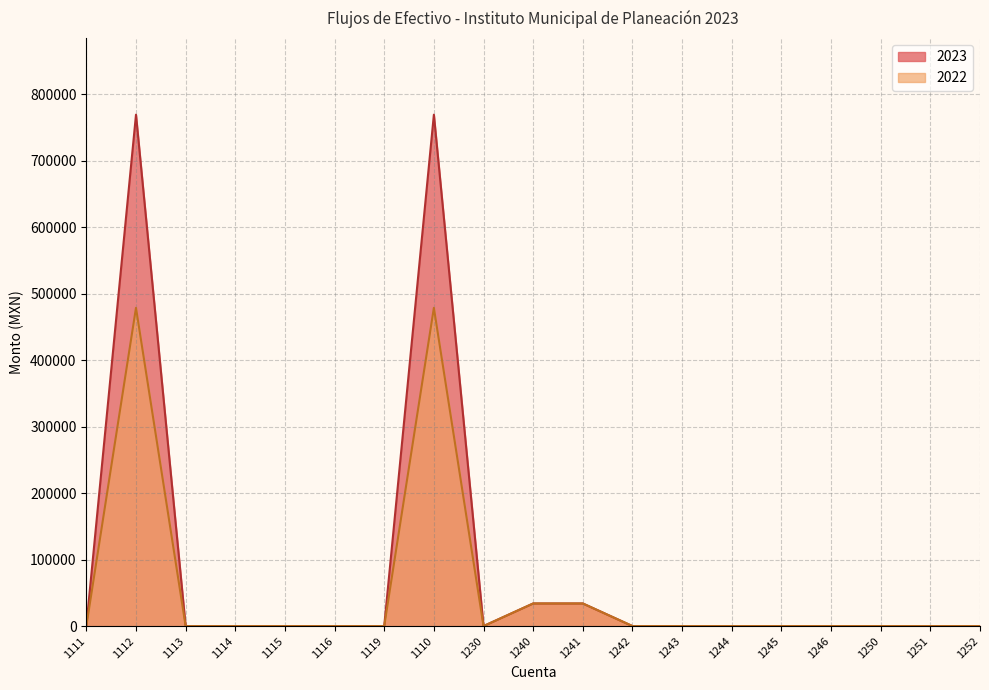

Reading left to right, transcribe all the data shown in this chart.

2023: 0.0	768933.8	0.0	0.0	0.0	0.0	0.0	768933.8	0.0	33965.0	33965.0	0.0	0.0	0.0	0.0	0.0	0.0	0.0	0.0
2022: 0.0	478479.2	0.0	0.0	0.0	0.0	0.0	478479.2	0.0	33965.0	33965.0	0.0	0.0	0.0	0.0	0.0	0.0	0.0	0.0